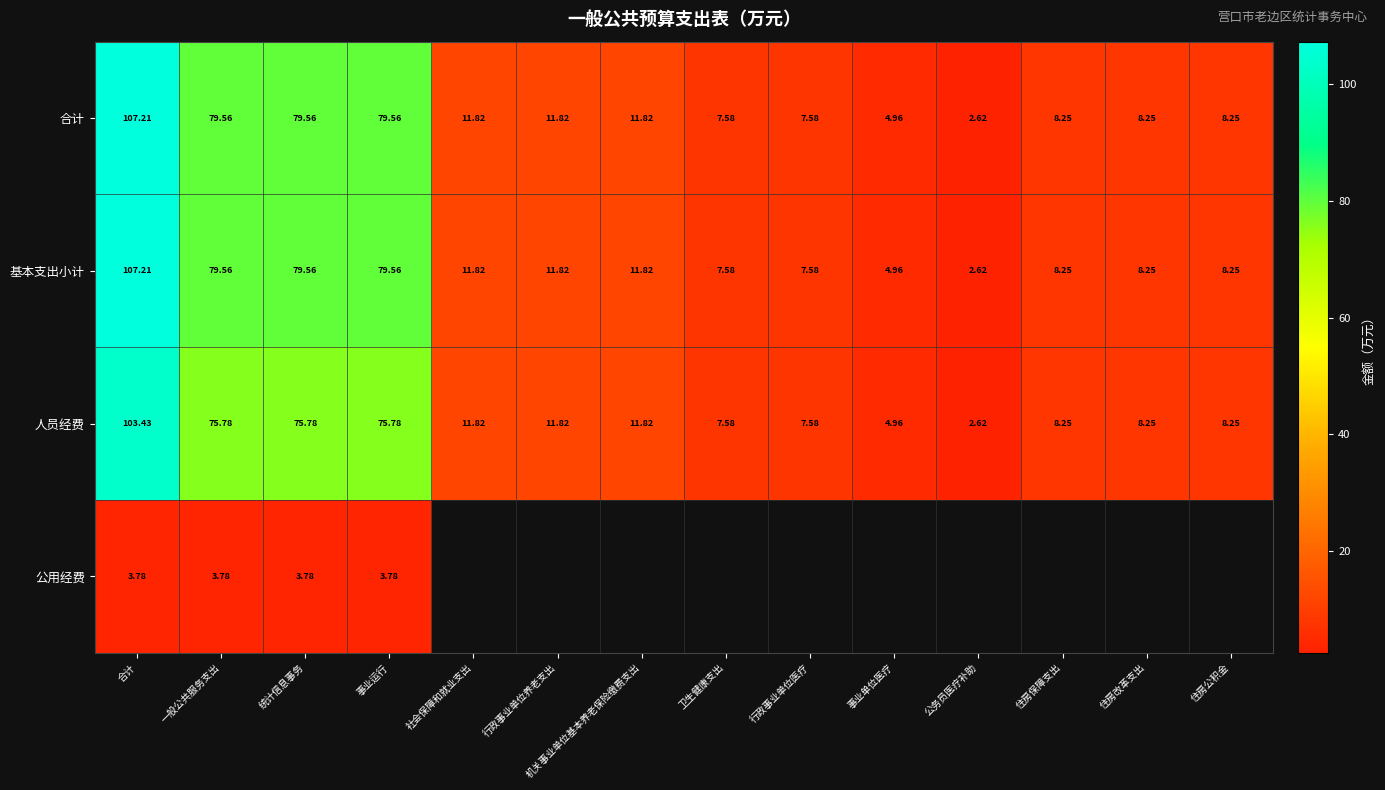

How many categories are shown in the chart?

14